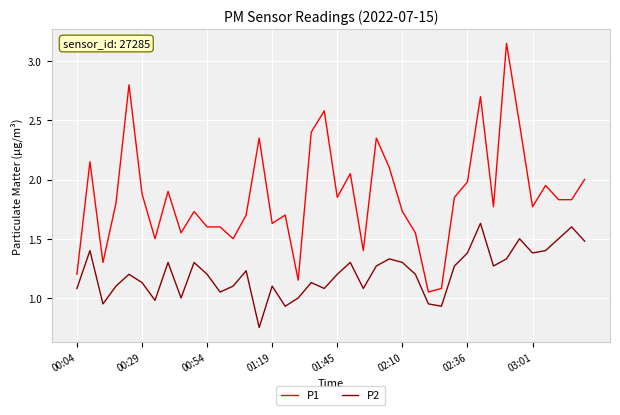

Rank the series by their maximum value, from lowest to highest.

P2, P1